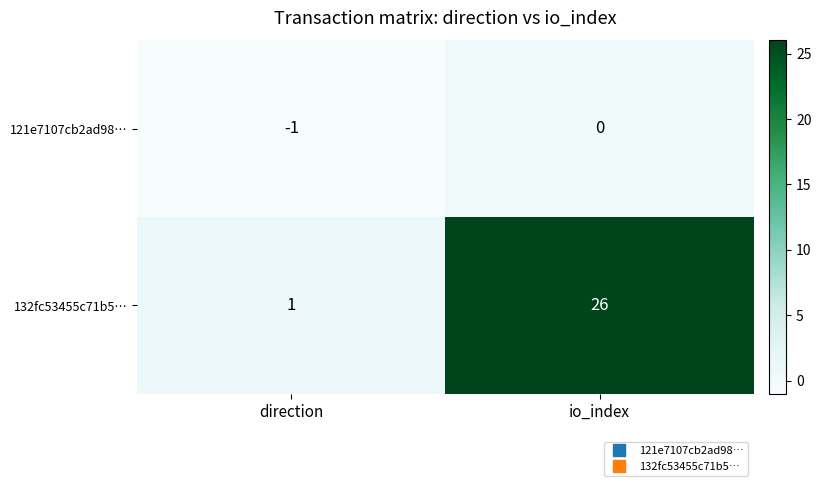

What is the sum of the 132fc53455c71b5… values at direction and io_index?

27